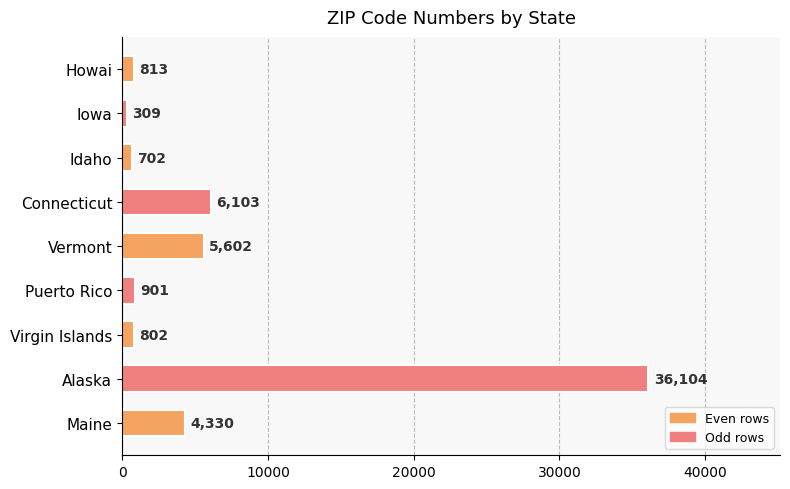

List the labels in order of value, smallest first.

Iowa, Idaho, Virgin Islands, Howai, Puerto Rico, Maine, Vermont, Connecticut, Alaska